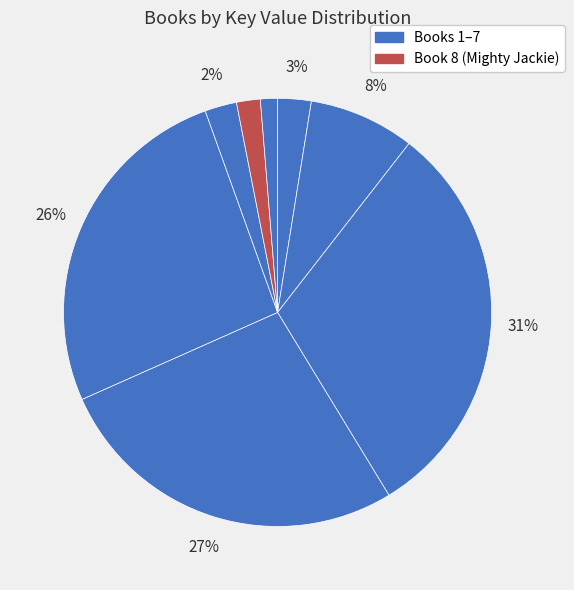

Count the number of slices in the pie.

8